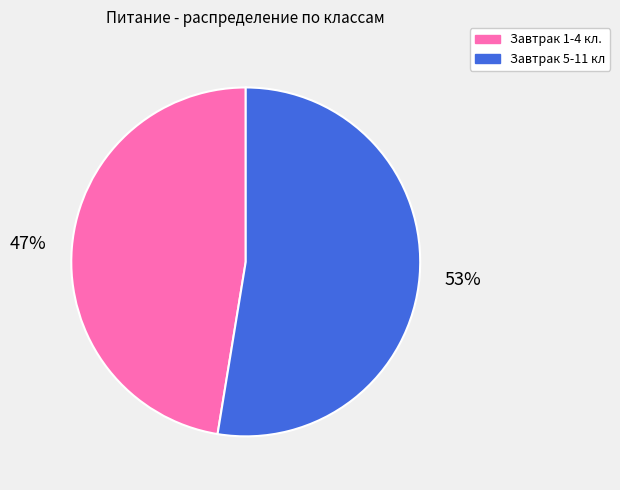

To the nearest percent, what portion does Завтрак 5-11 кл represent?

53%